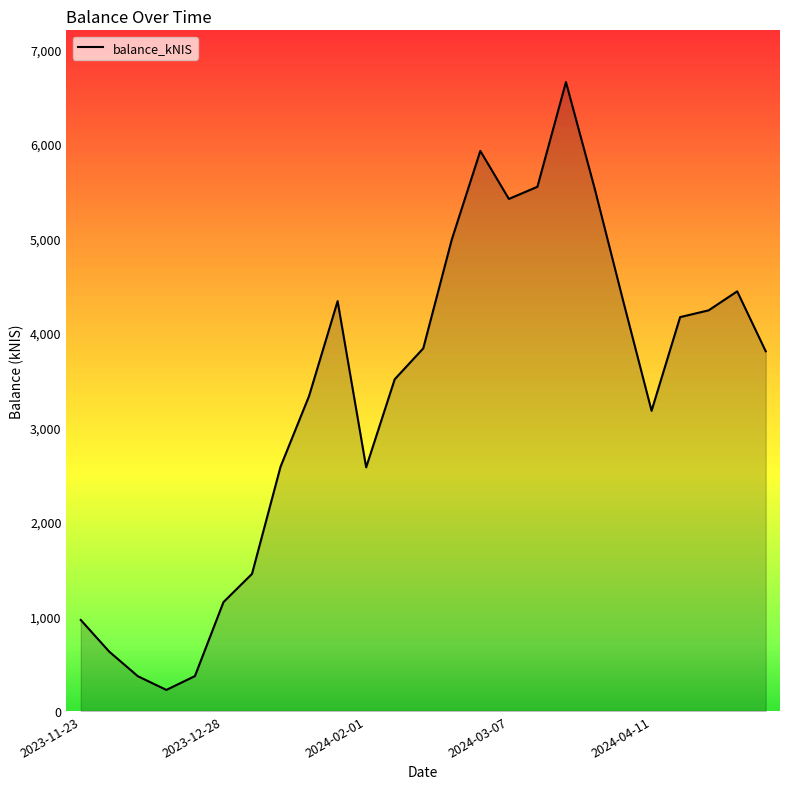

What is the maximum value shown in the chart?

6652.7